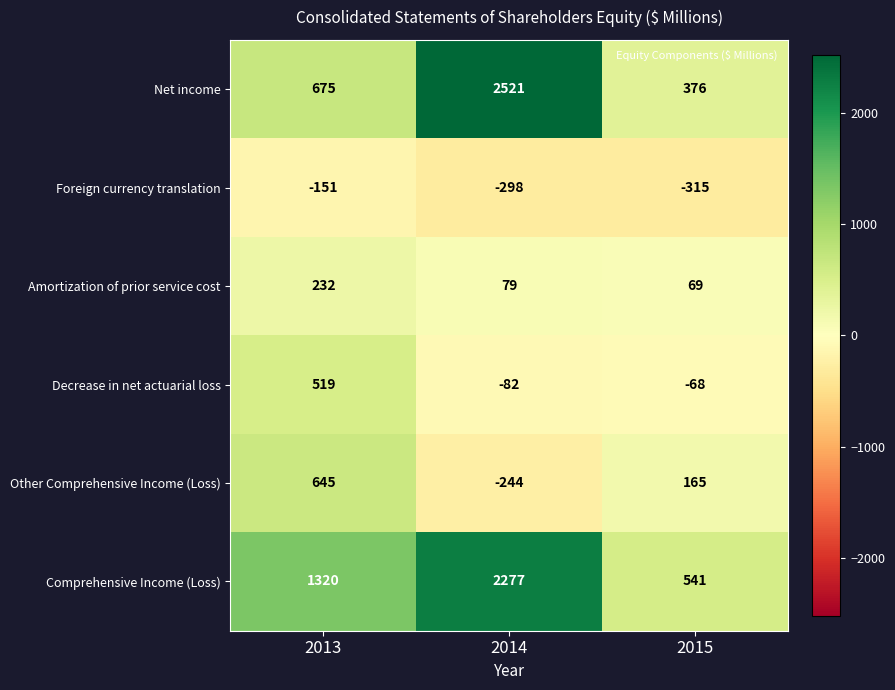

What is the difference between the second highest and minimum values in the Decrease in net actuarial loss series?

14